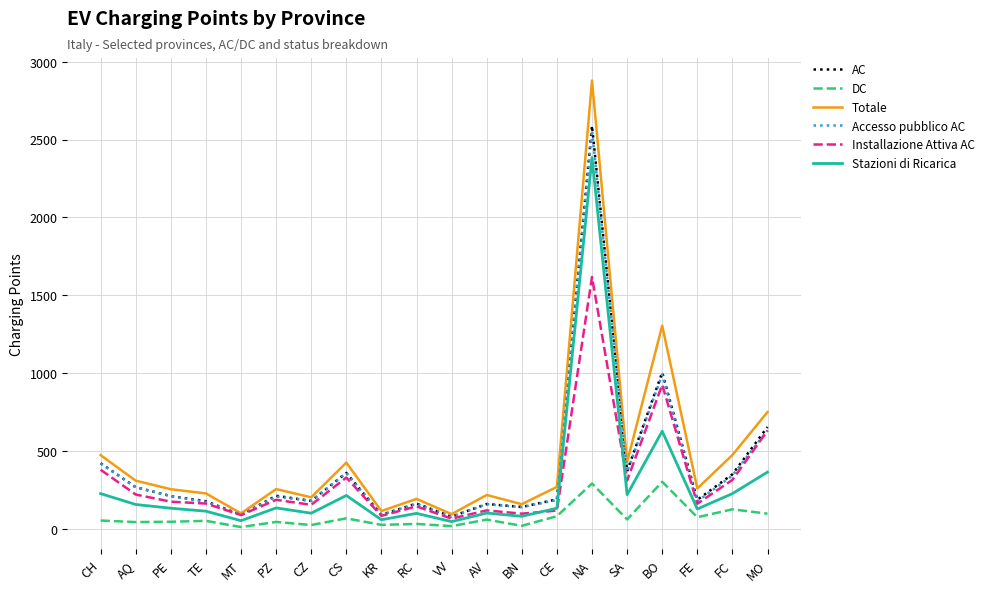

In AC, how many points are lower than both neighbors (excluding endpoints)?

7